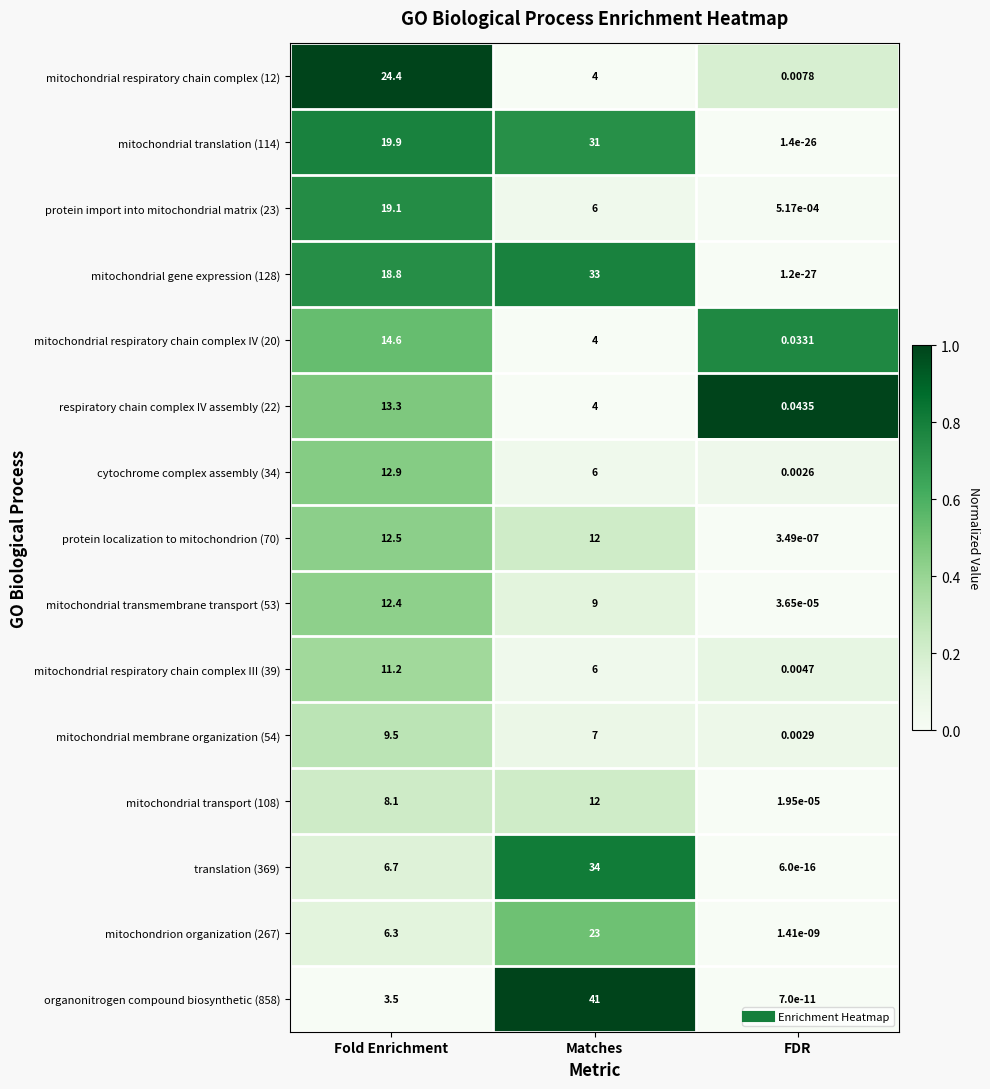

Count the number of categories in the chart.

3